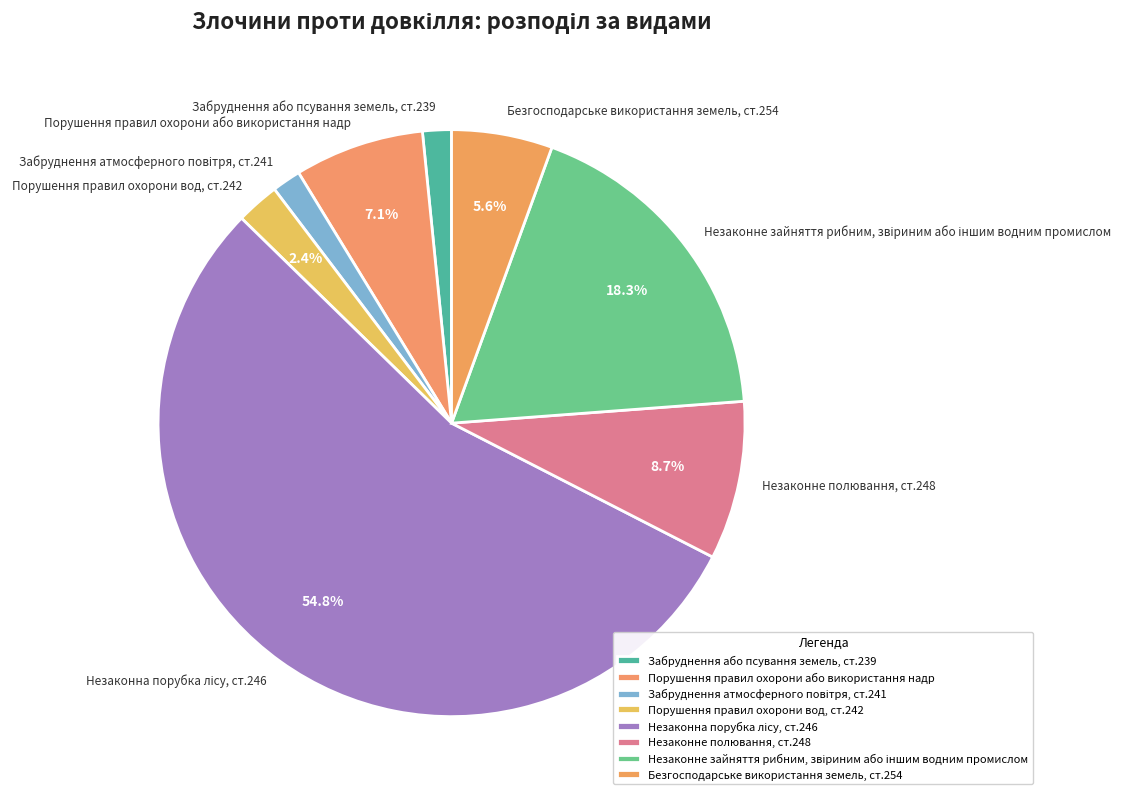

What percentage do Порушення правил охорони або використання надр and Порушення правил охорони вод, ст.242 together represent?

9.5%